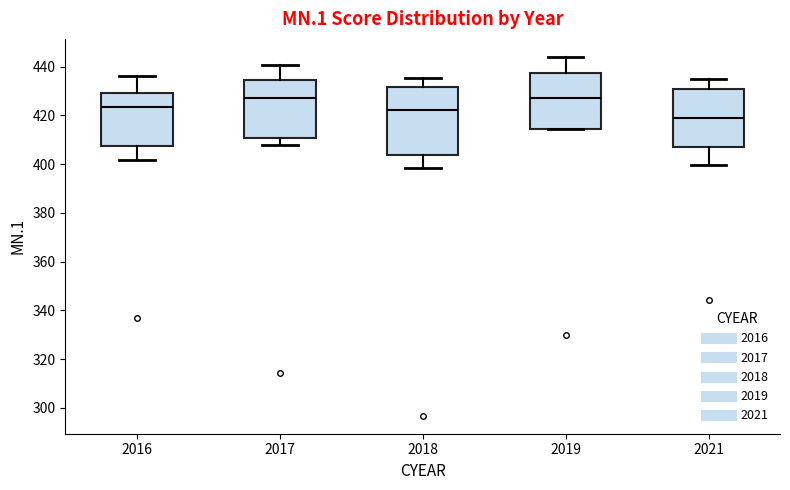

Where does the median line of the box at x = 2016 sit on the y-axis? The values are not printed on the chart, so give them approximately, as read against the axis.

424